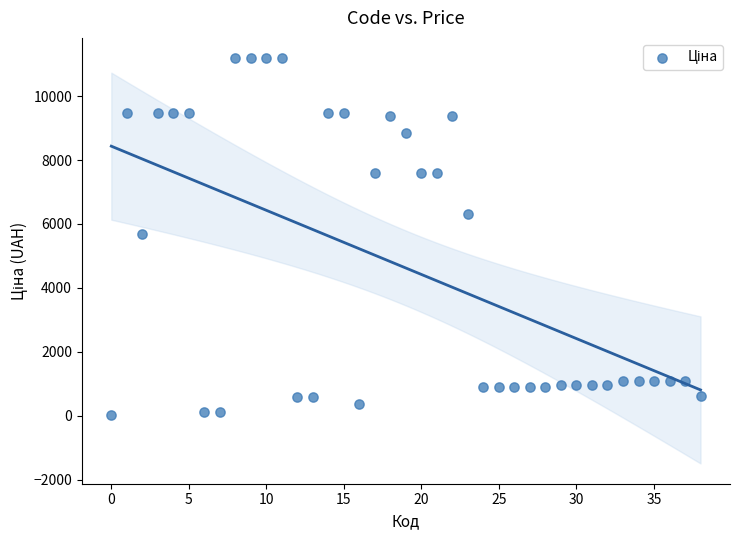

What is the range of Y values (max minus min)?

11156.1